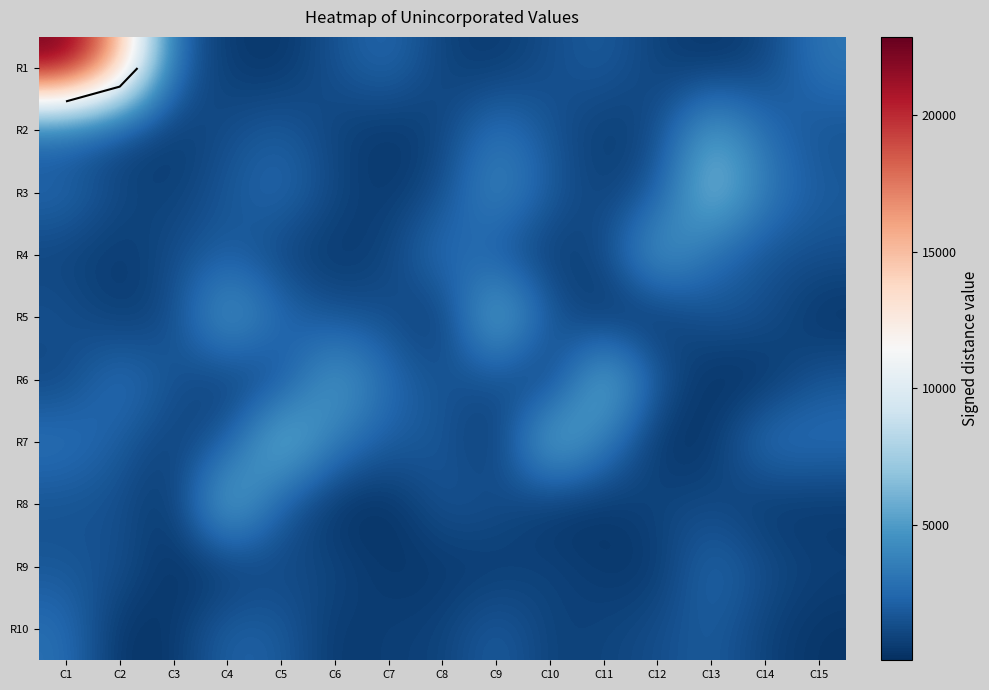

At C2, list the series in order from largest to smallest.

R1, R6, R7, R9, R8, R3, R2, R5, R4, R10